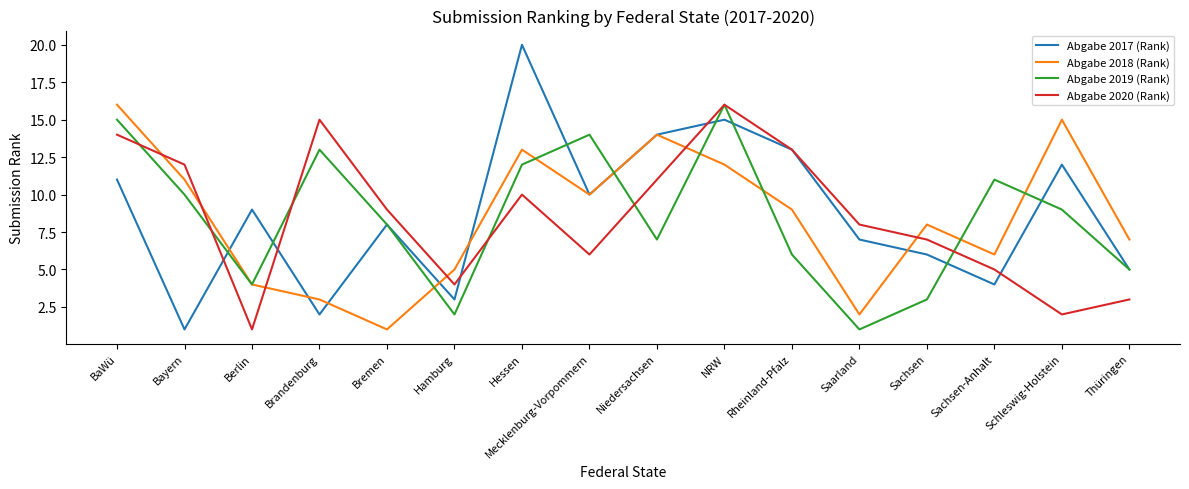

At BaWü, list the series in order from smallest to largest.

Abgabe 2017 (Rank), Abgabe 2020 (Rank), Abgabe 2019 (Rank), Abgabe 2018 (Rank)